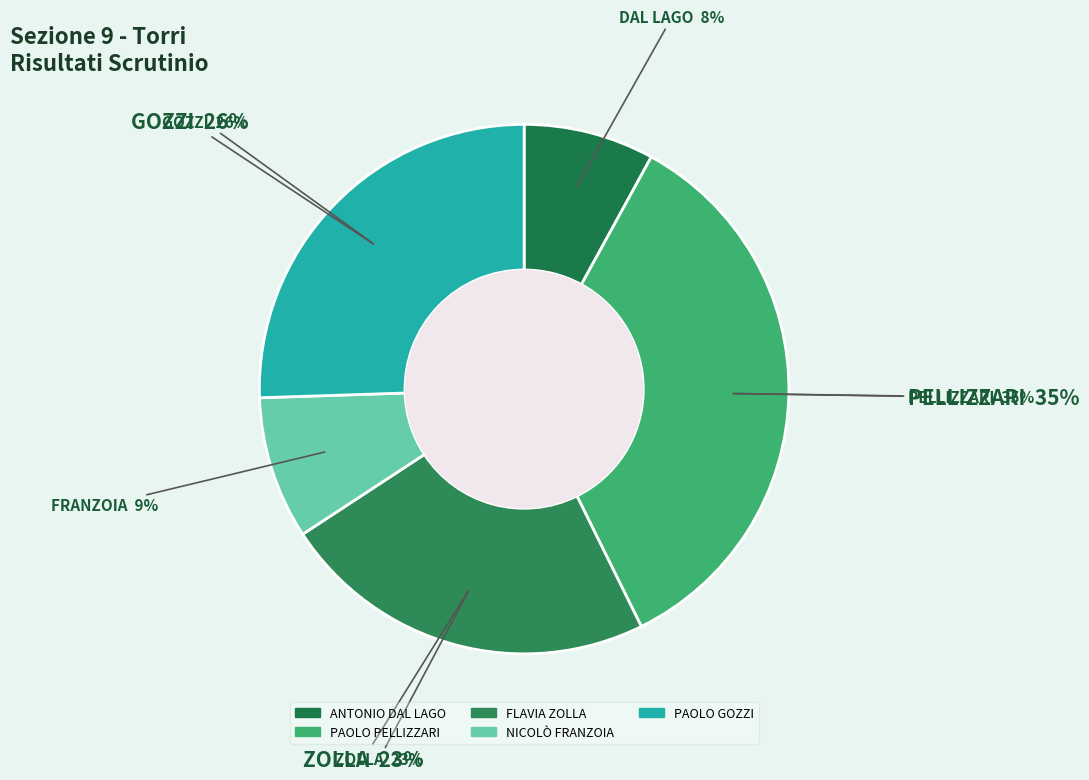

To the nearest percent, what portion does PAOLO GOZZI represent?

26%